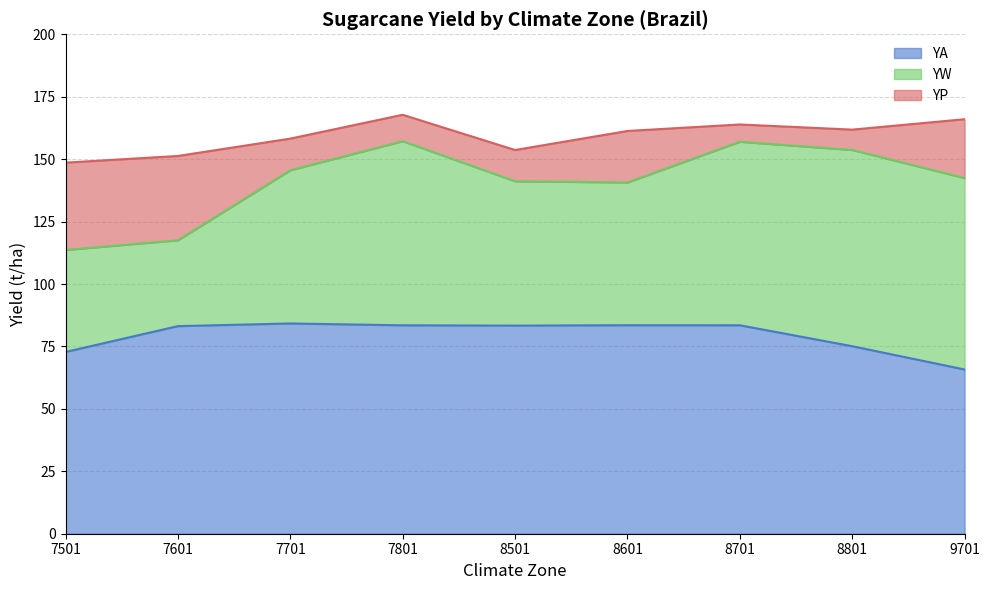

Reading left to right, list all the values displayed in this chart.

YA: 7501=72.8	7601=83.1	7701=84.2	7801=83.5	8501=83.3	8601=83.5	8701=83.5	8801=75.1	9701=65.8
YW: 7501=113.6	7601=117.5	7701=145.6	7801=157.2	8501=141.1	8601=140.7	8701=157.0	8801=153.7	9701=142.4
YP: 7501=148.6	7601=151.3	7701=158.2	7801=167.8	8501=153.7	8601=161.3	8701=163.9	8801=161.8	9701=166.0